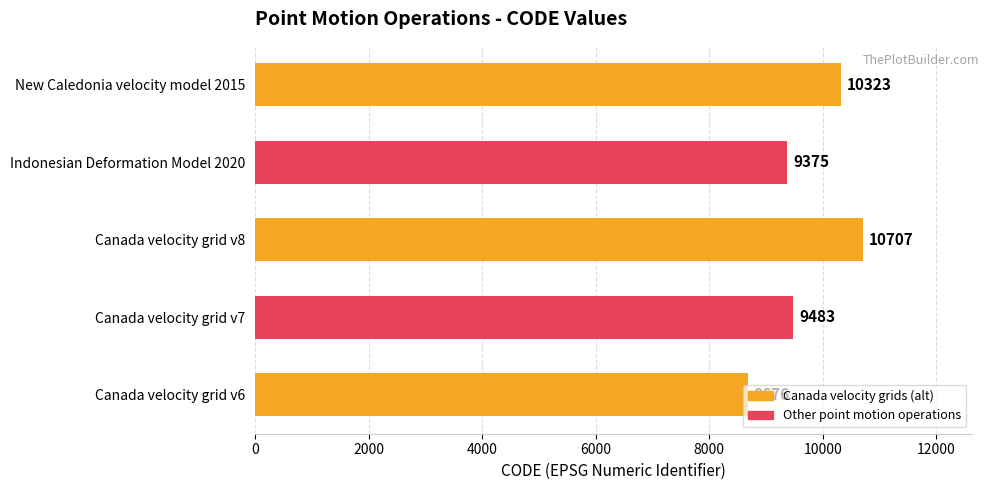

How many data points are less than 9483?

2